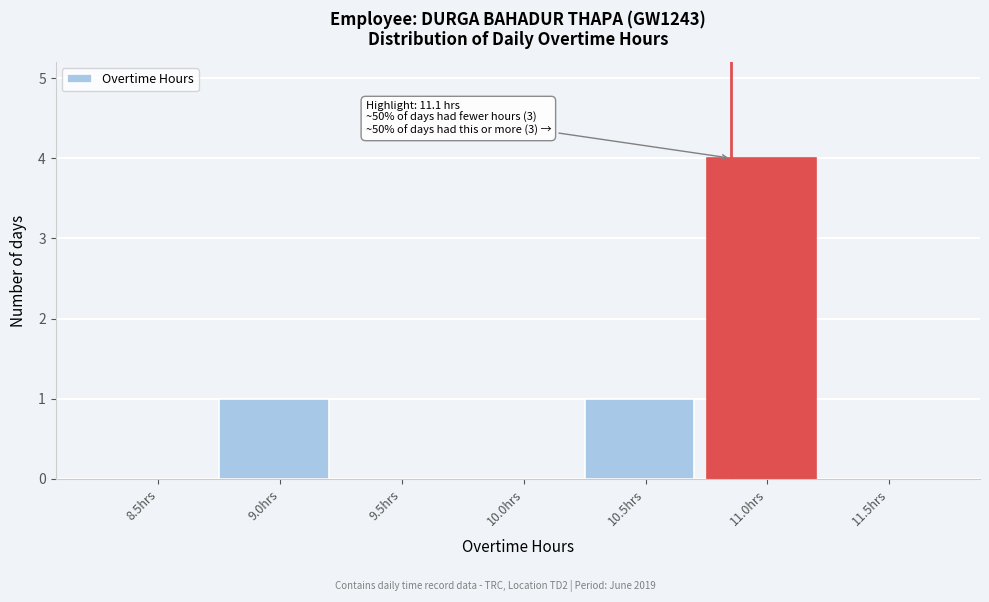

Reading right to left, list all the values displayed in this chart.

11.5hrs=0	11.0hrs=4	10.5hrs=1	10.0hrs=0	9.5hrs=0	9.0hrs=1	8.5hrs=0